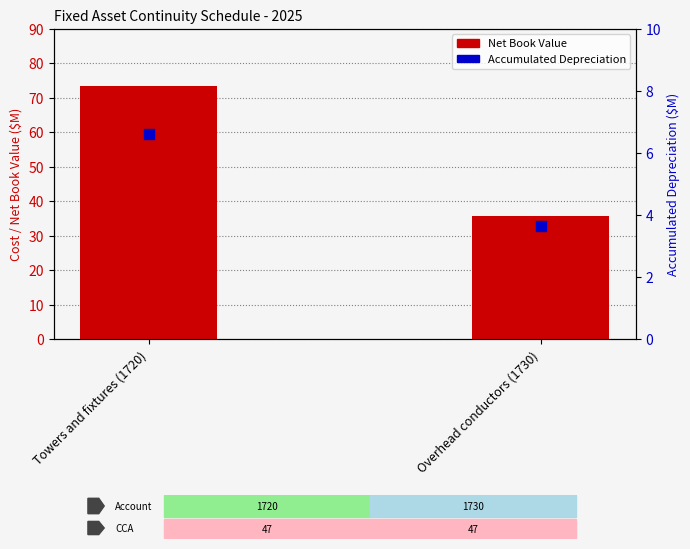

Which series reaches the maximum Y coordinate?

Net Book Value